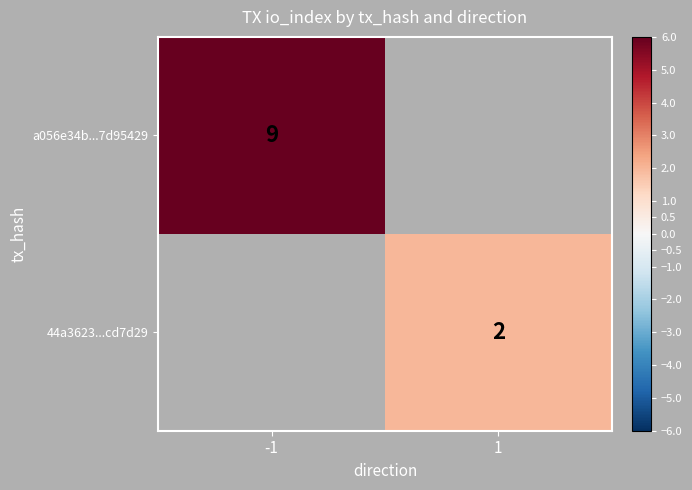

The a056e34b...7d95429 series shows 9 at -1. True or false?

True